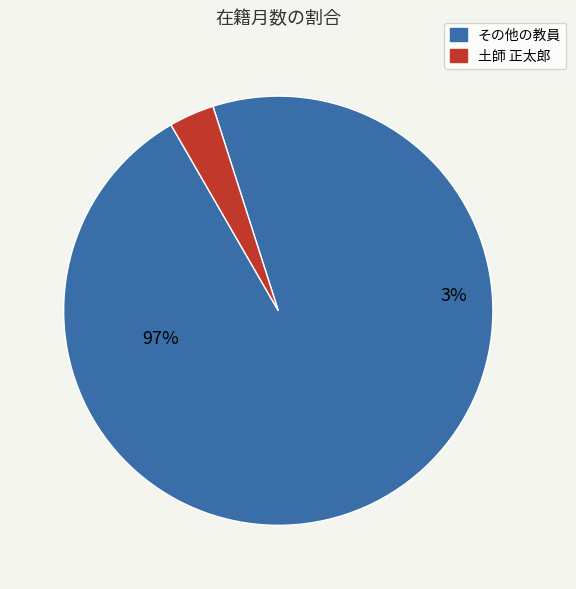

Which slice is the smallest?

土師 正太郎